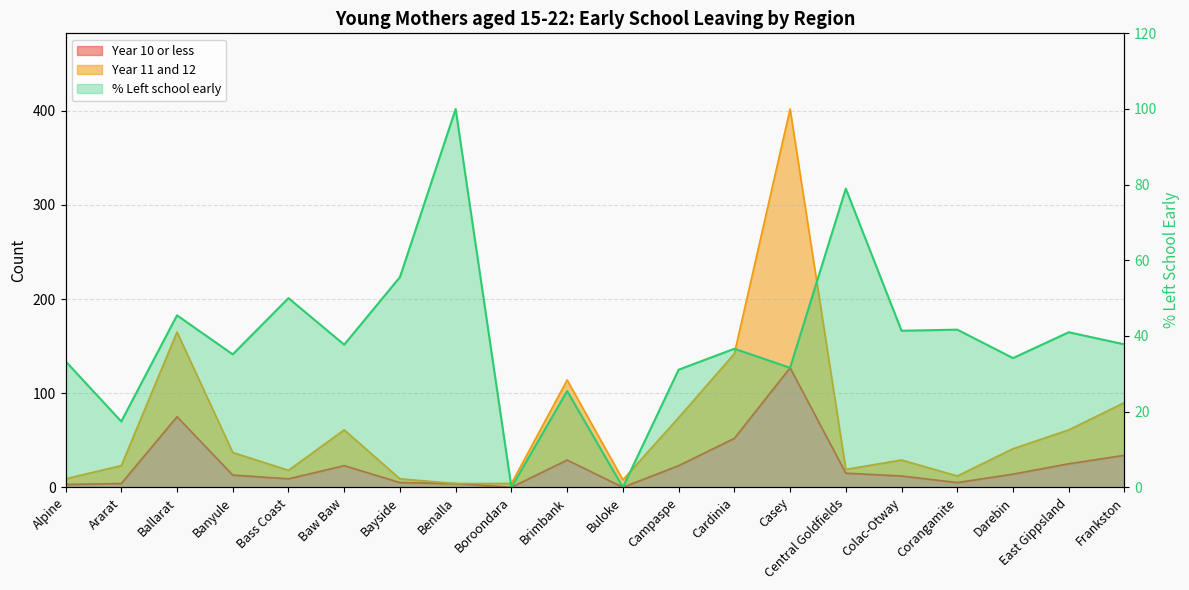

What is the value of the Year 10 or less point at the 4th from the left?

13.0